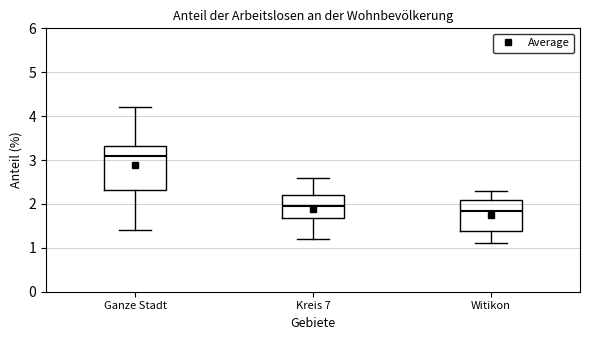

Which box is the tallest, from its lower edge to its upper edge?

Ganze Stadt